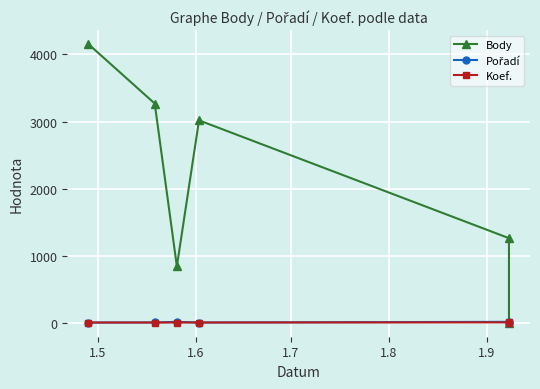

Is this an area chart (filled region under the line)?

No